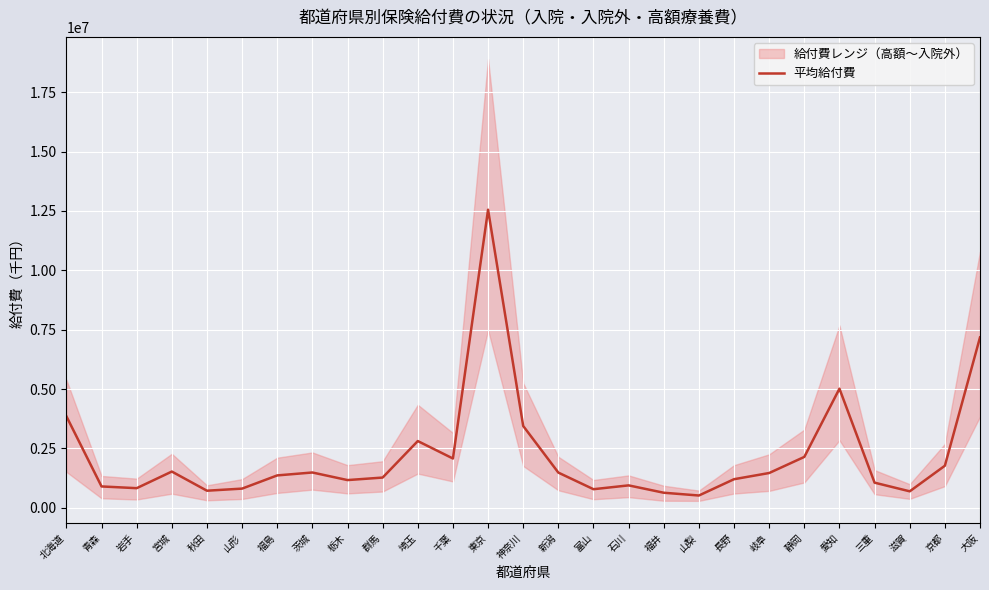

What is the ratio of the value at 青森 to the value at 京都?

0.5